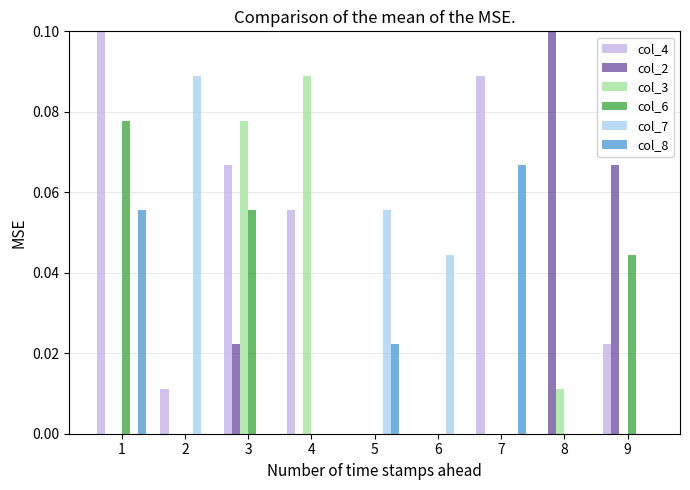

Count the number of categories in the chart.

9